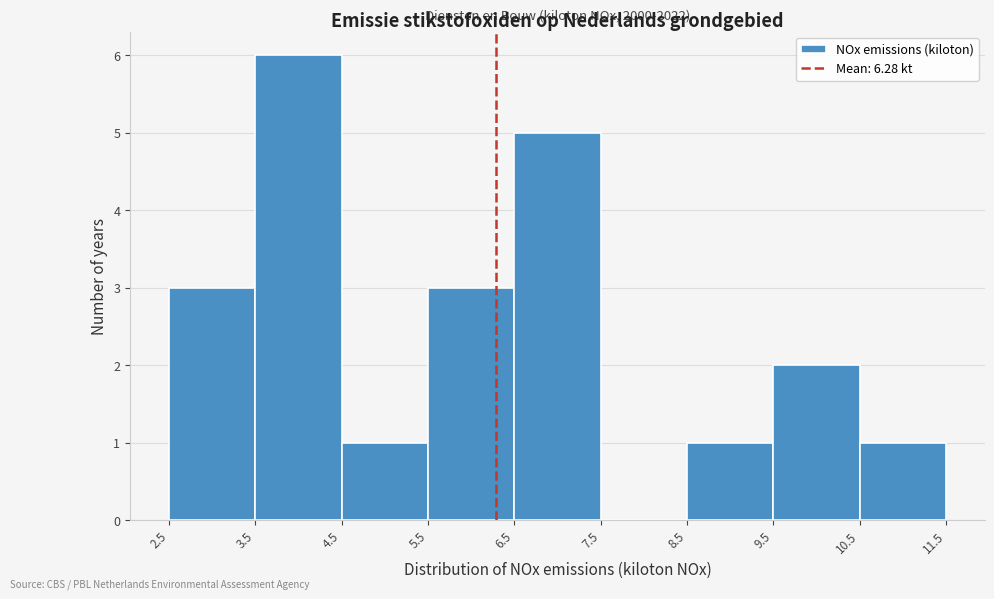

Over which range of the x-axis is the bar tallest?

3.5 to 4.5